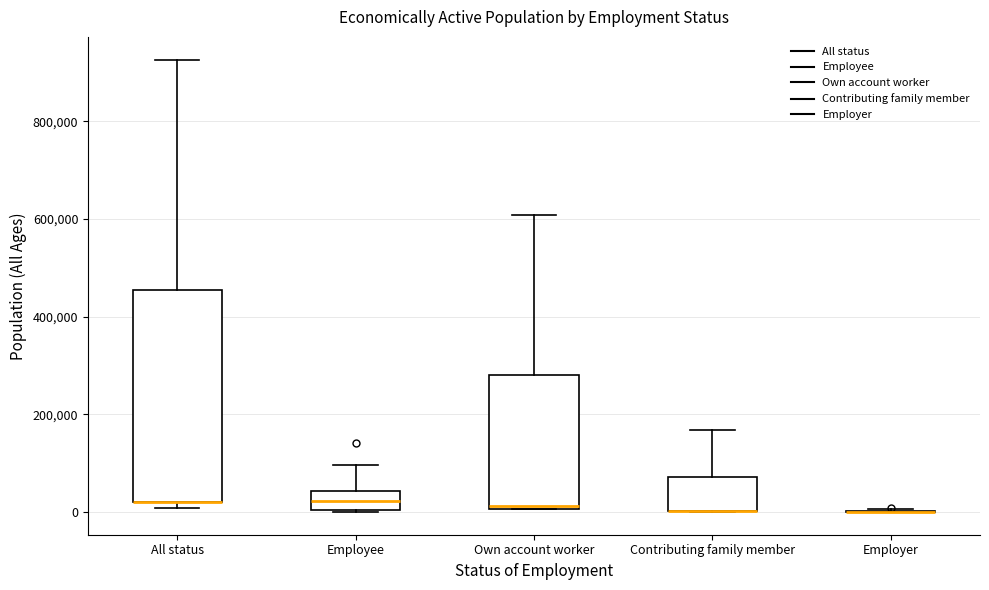

Comparing the boxes themselves (not the whiskers), which one is the tallest?

All status